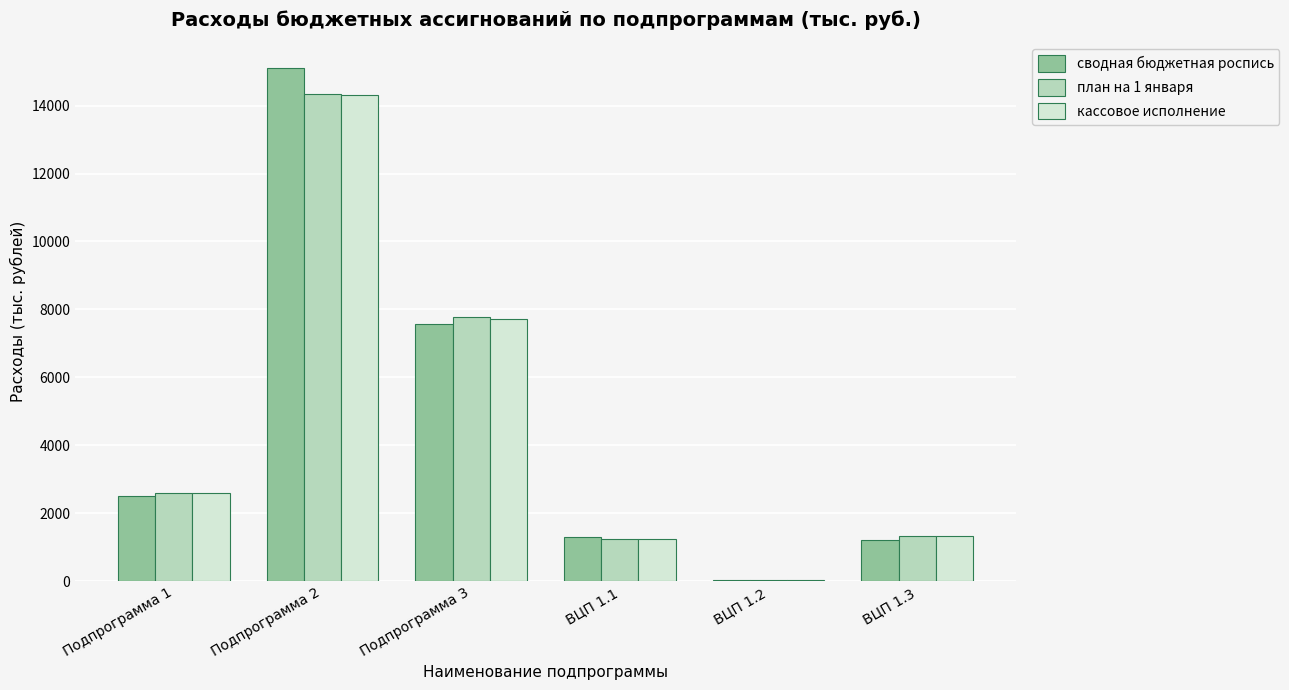

Which series changed the most between ВЦП 1.1 and ВЦП 1.2?

сводная бюджетная роспись